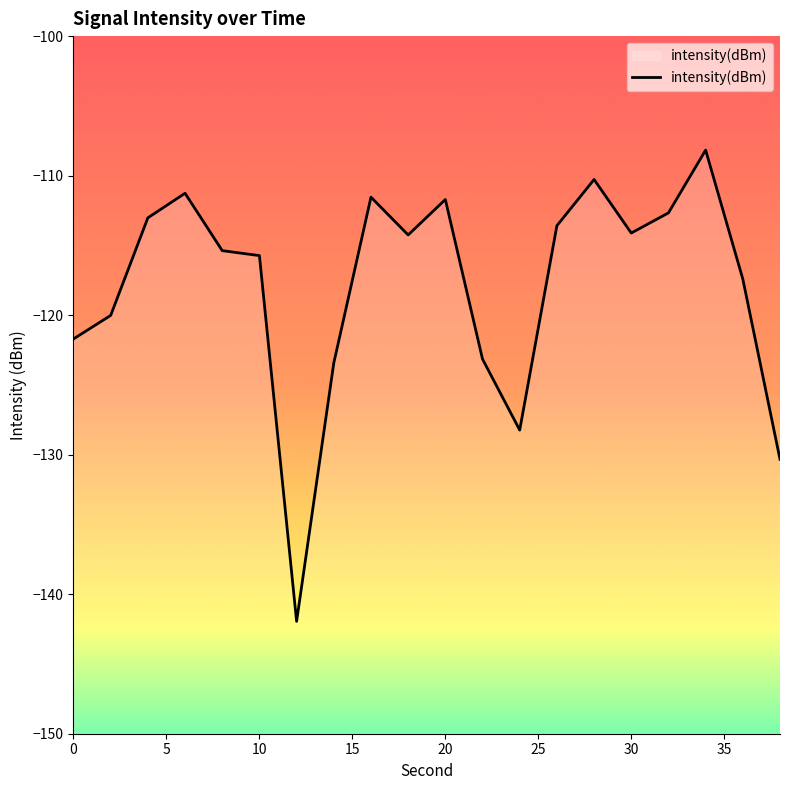

Between 0 and 20, which is larger?

20